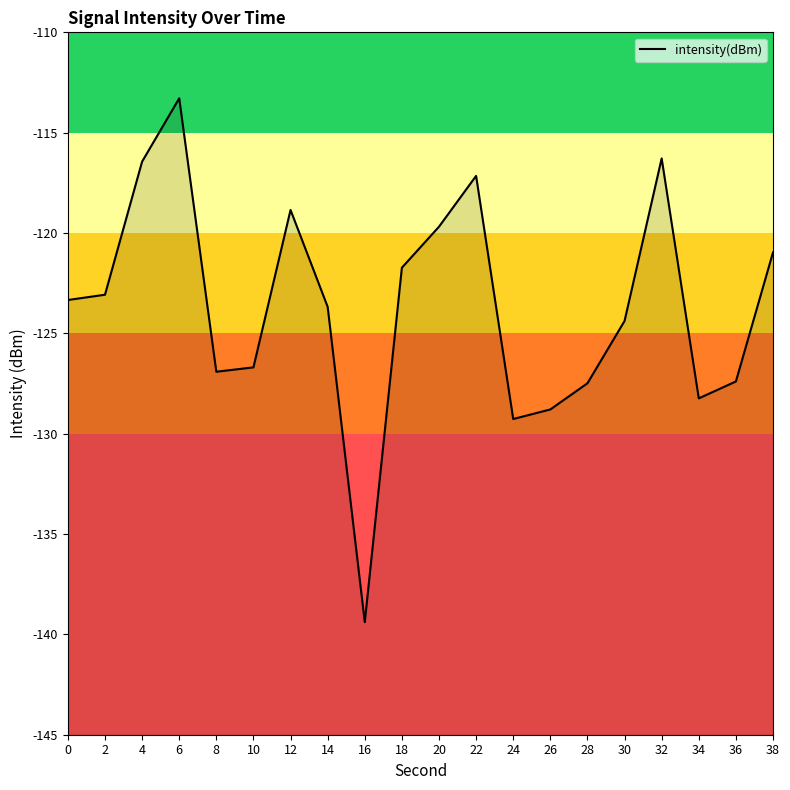

Between 34 and 10, which is larger?

10